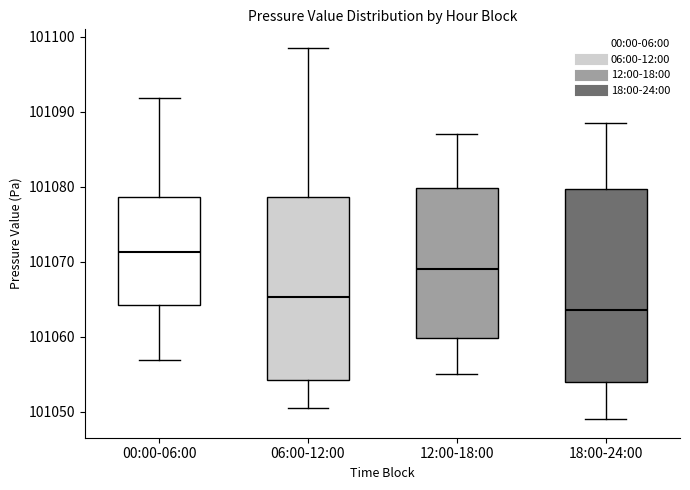

Reading left to right, transcribe this box plot: for each box, give where its median line is, the range the box spans, and where its two whiskers end, as read against the y-axis. The values are not printed on the chart, so give them approximately, as read against the axis.

00:00-06:00: median 101071, box 101064 to 101079, whiskers 101057 to 101092
06:00-12:00: median 101065, box 101054 to 101079, whiskers 101051 to 101099
12:00-18:00: median 101069, box 101060 to 101080, whiskers 101055 to 101087
18:00-24:00: median 101064, box 101054 to 101080, whiskers 101049 to 101089